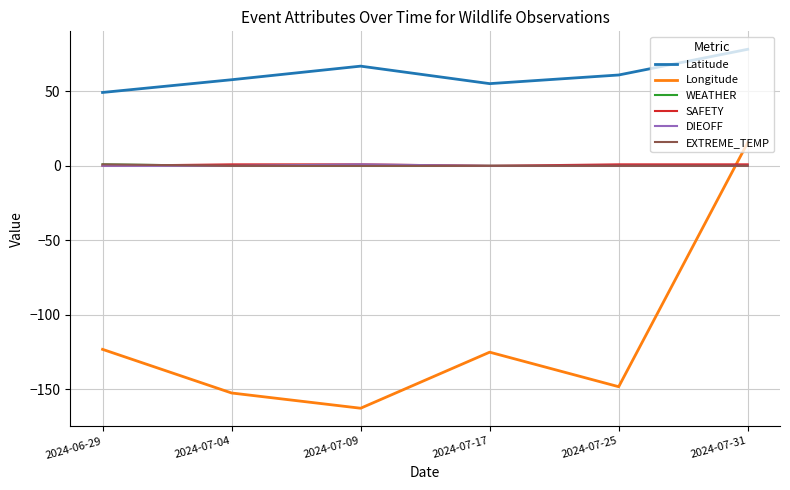

Reading right to left, what are all the values shown in this chart?

Latitude: 2024-07-31=78.2	2024-07-25=61.0	2024-07-17=55.2	2024-07-09=66.9	2024-07-04=57.8	2024-06-29=49.2
Longitude: 2024-07-31=15.6	2024-07-25=-148.2	2024-07-17=-125.0	2024-07-09=-162.6	2024-07-04=-152.4	2024-06-29=-123.1
WEATHER: 2024-07-31=0.0	2024-07-25=0.0	2024-07-17=0.0	2024-07-09=0.0	2024-07-04=0.0	2024-06-29=1.0
SAFETY: 2024-07-31=1.0	2024-07-25=1.0	2024-07-17=0.0	2024-07-09=1.0	2024-07-04=1.0	2024-06-29=0.0
DIEOFF: 2024-07-31=0.0	2024-07-25=0.0	2024-07-17=0.0	2024-07-09=1.0	2024-07-04=0.0	2024-06-29=0.0
EXTREME_TEMP: 2024-07-31=0.0	2024-07-25=0.0	2024-07-17=0.0	2024-07-09=0.0	2024-07-04=0.0	2024-06-29=1.0